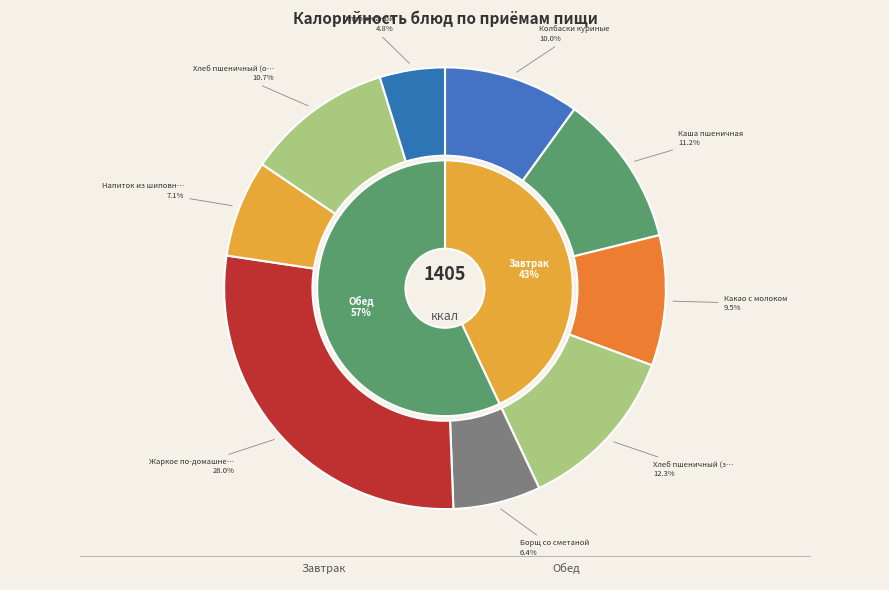

To the nearest percent, what portion does Хлеб пшеничный (завтрак) represent?

12%